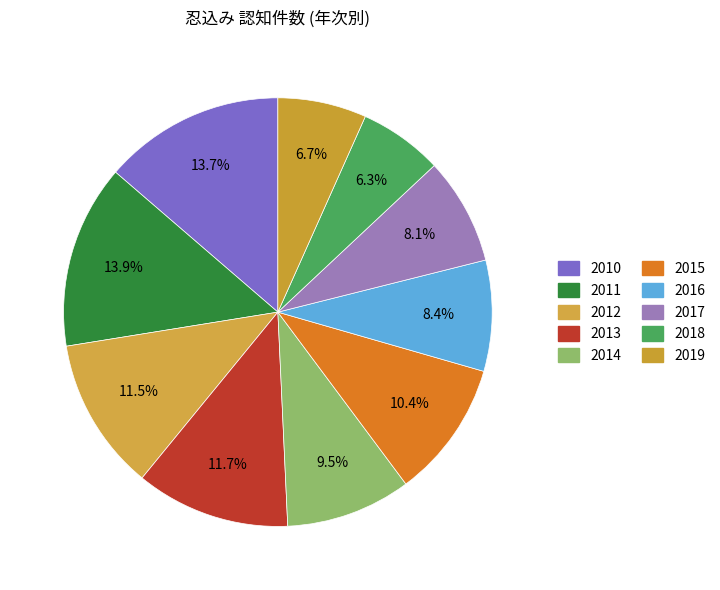

How many segments does this pie chart have?

10